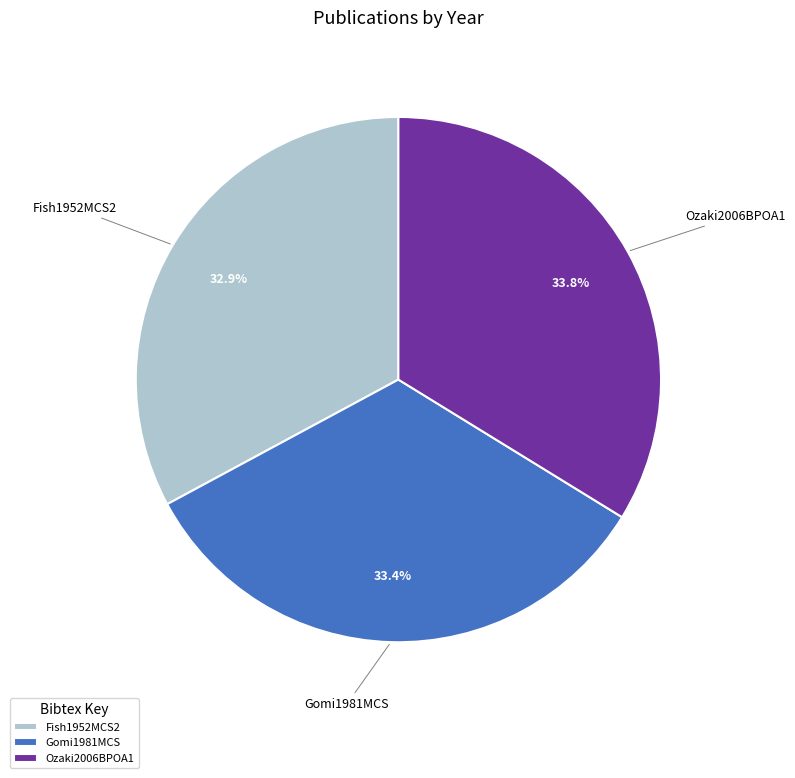

Is the sum of Gomi1981MCS and Fish1952MCS2 greater than half?

Yes